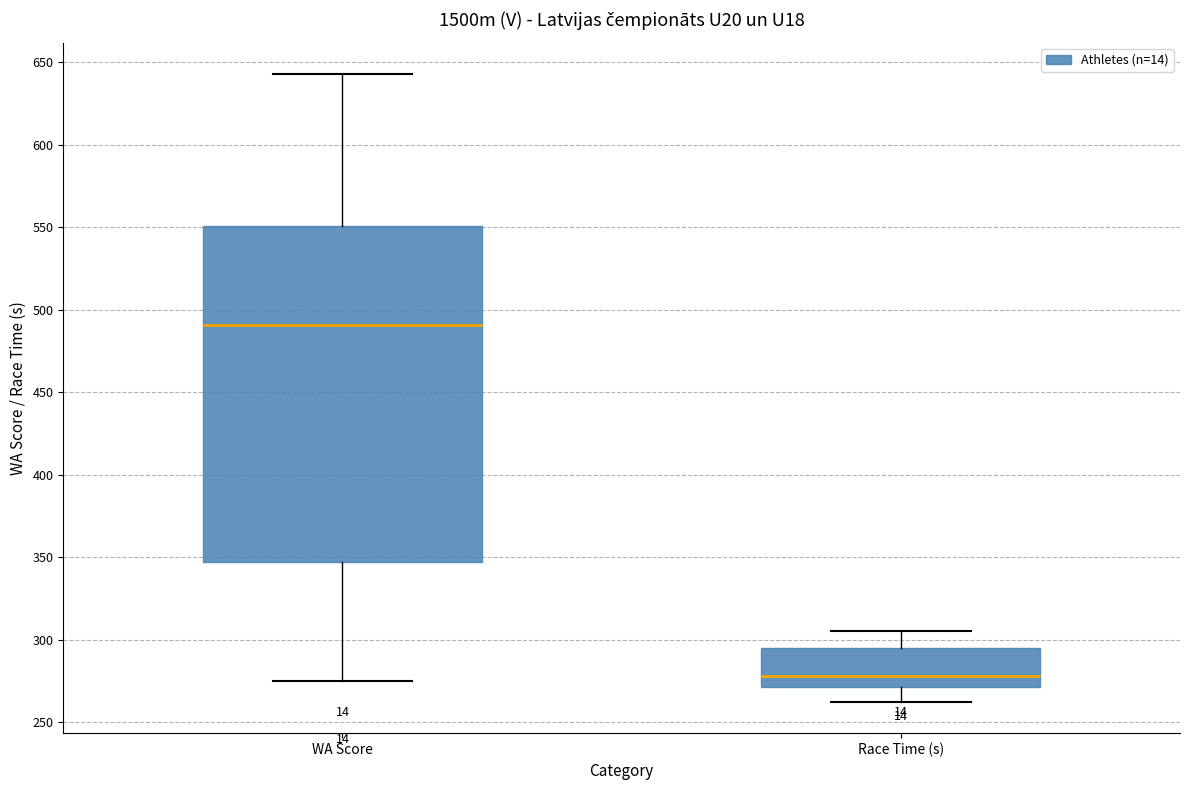

Reading left to right, read every box against the y-axis: the position of its median line, the range the box covers, and the ends of its whiskers. The values are not printed on the chart, so give them approximately, as read against the axis.

WA Score: median 490, box 345 to 550, whiskers 275 to 645
Race Time (s): median 280, box 270 to 295, whiskers 260 to 305